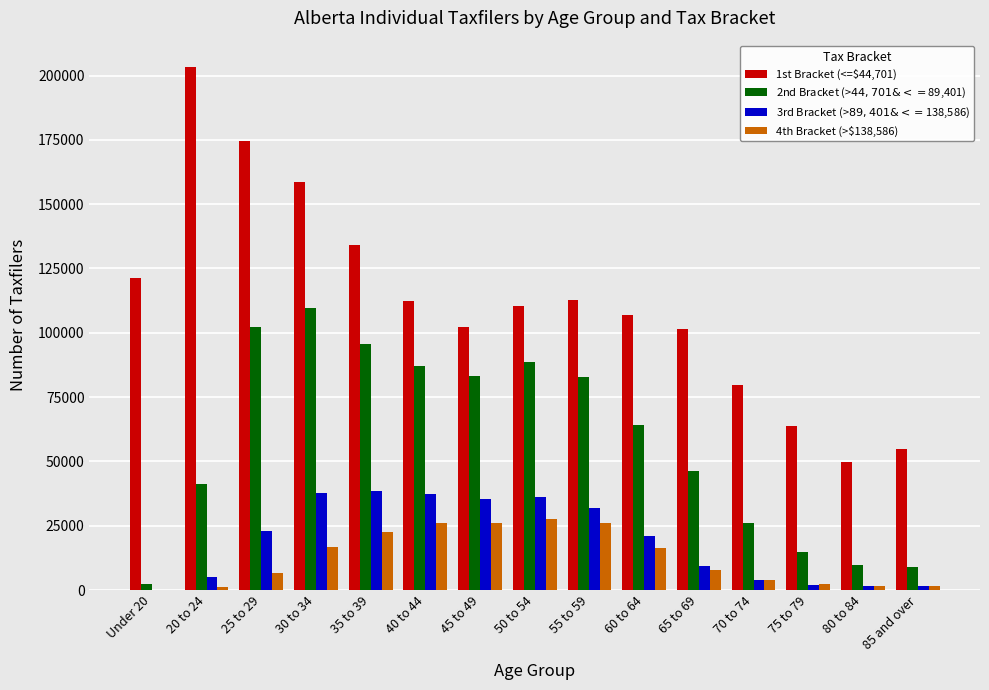

The value of 4th Bracket (>$138,586) at 45 to 49 is 35806. True or false?

False